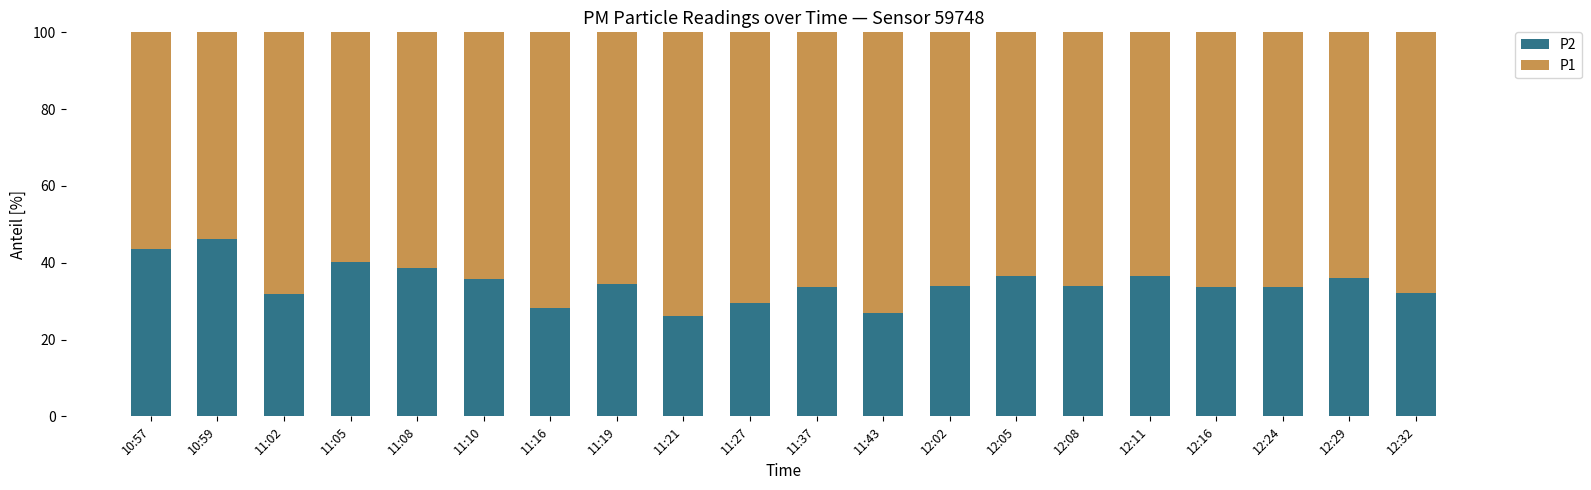

What is the difference between the maximum and minimum values in the P2 series?

20.0